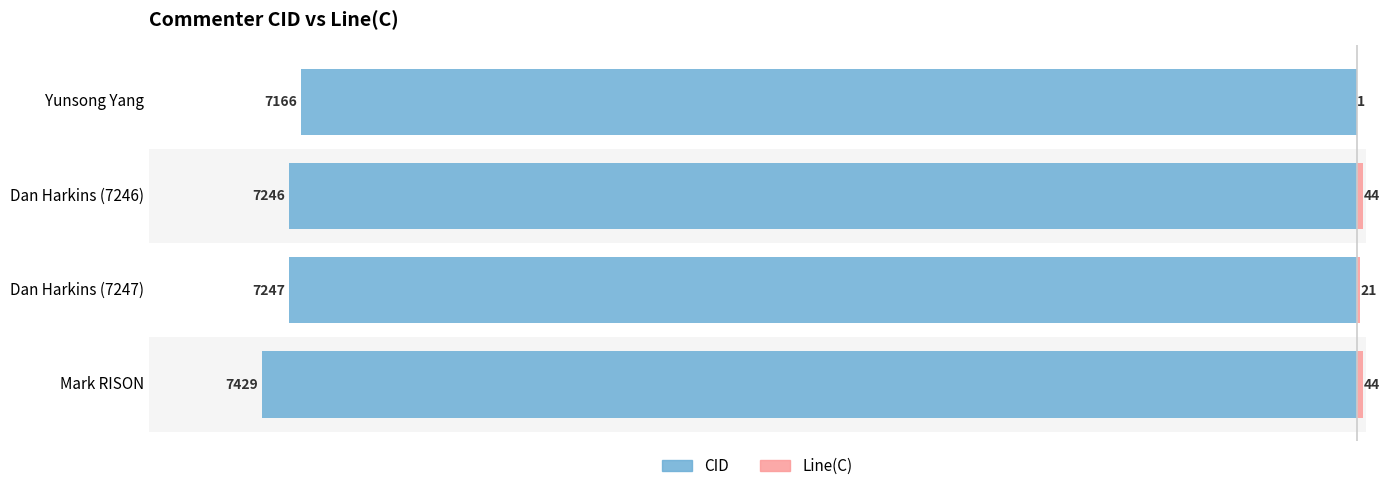

What are all the series names shown in the legend?

CID, Line(C)